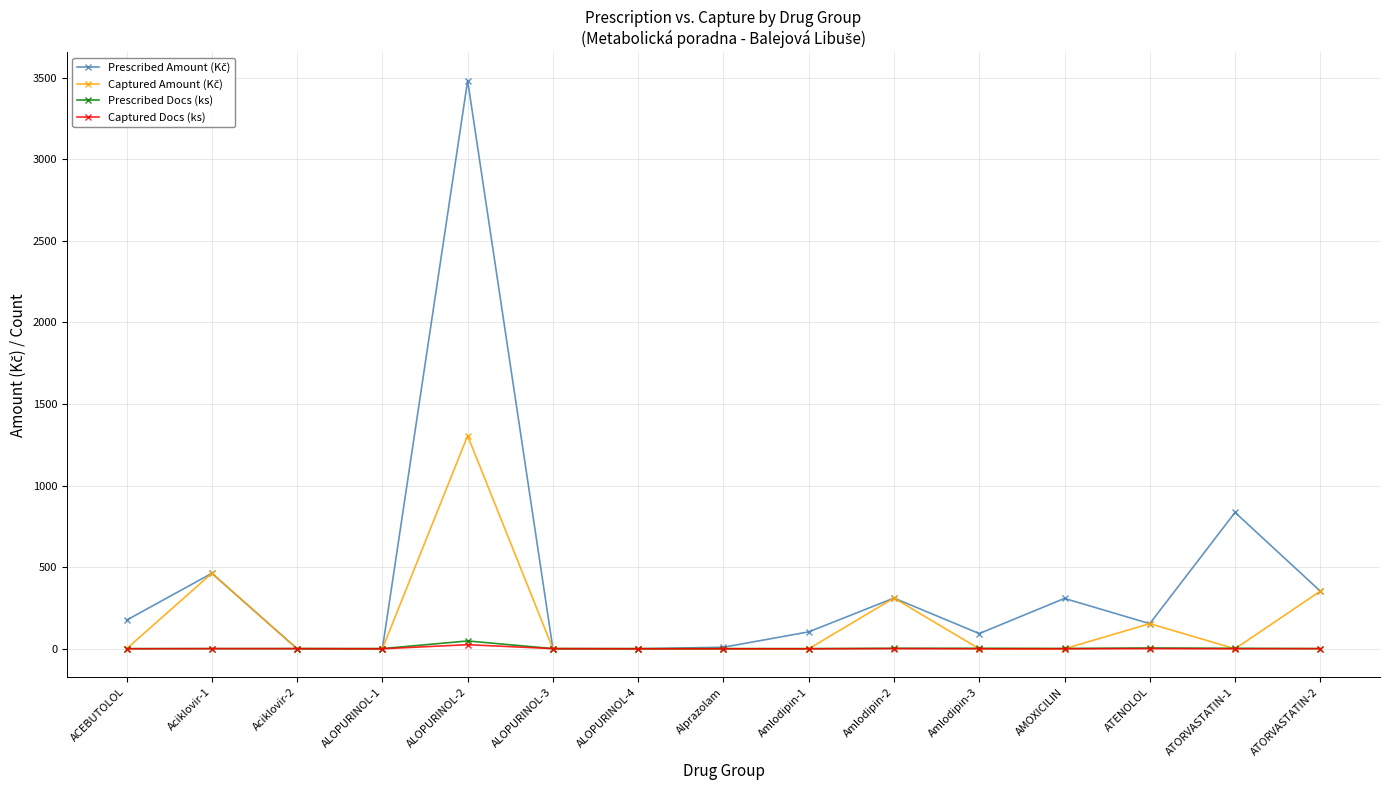

At which category is the sum across all series the highest?

ALOPURINOL-2